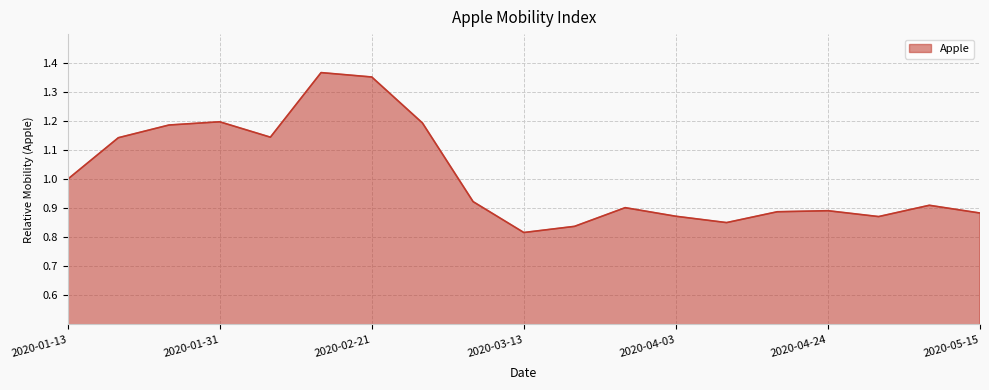

Does the chart have visible grid lines?

Yes